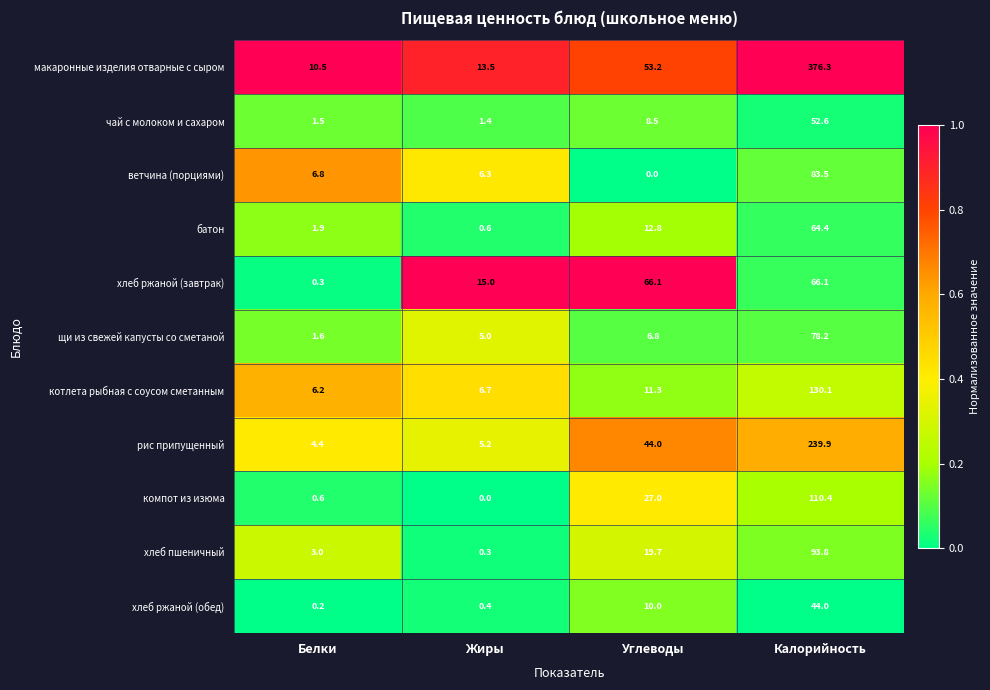

At how many categories does at least one series exceed 0?

4